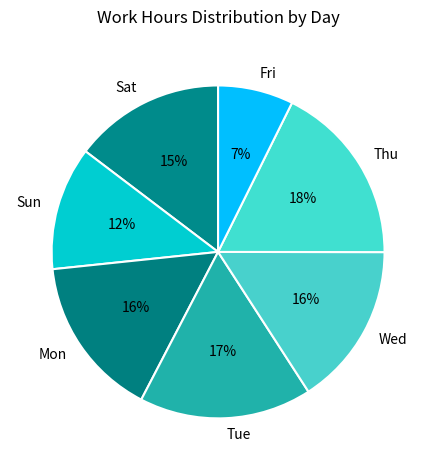

Which slice is the smallest?

Fri